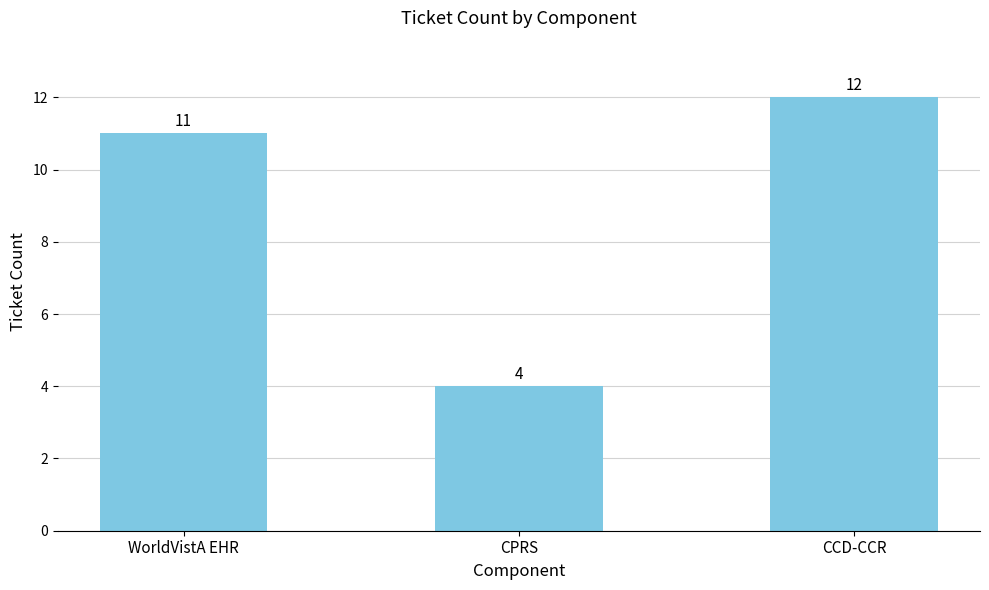

What is the change in value from WorldVistA EHR to CPRS?

-7